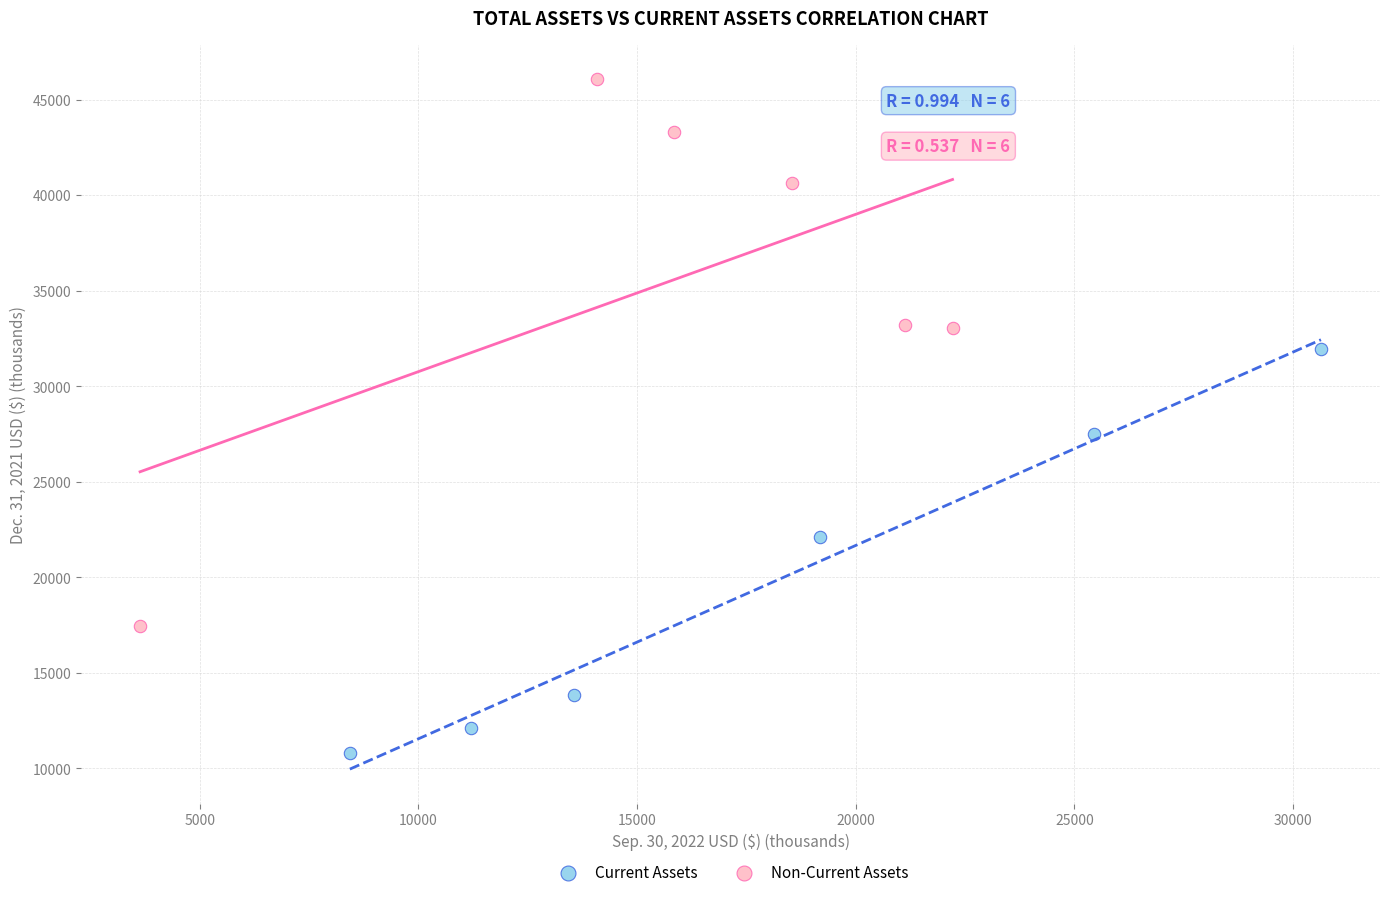

Which series has the largest Y range (max minus min)?

Non-Current Assets